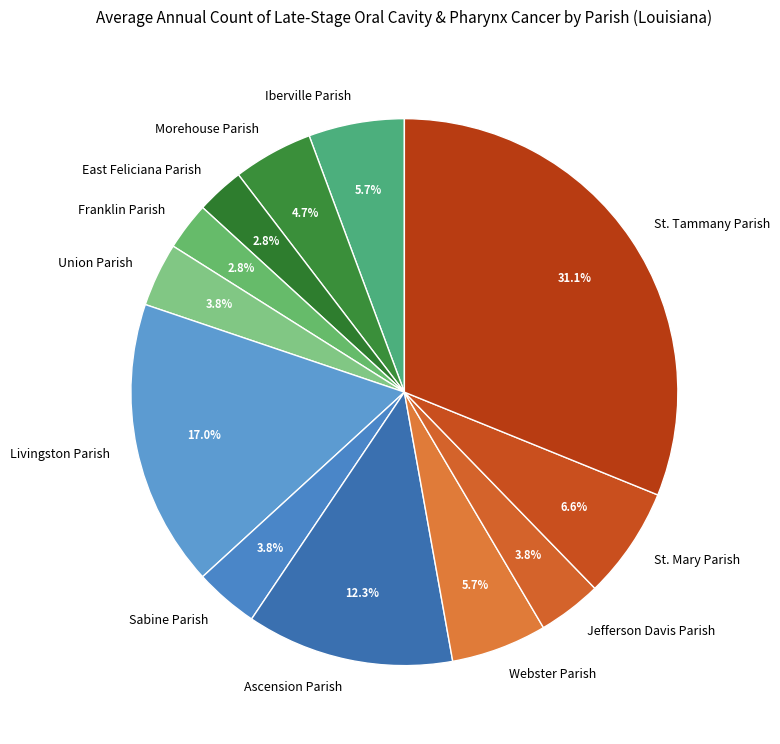

What is the largest slice in the pie chart?

St. Tammany Parish